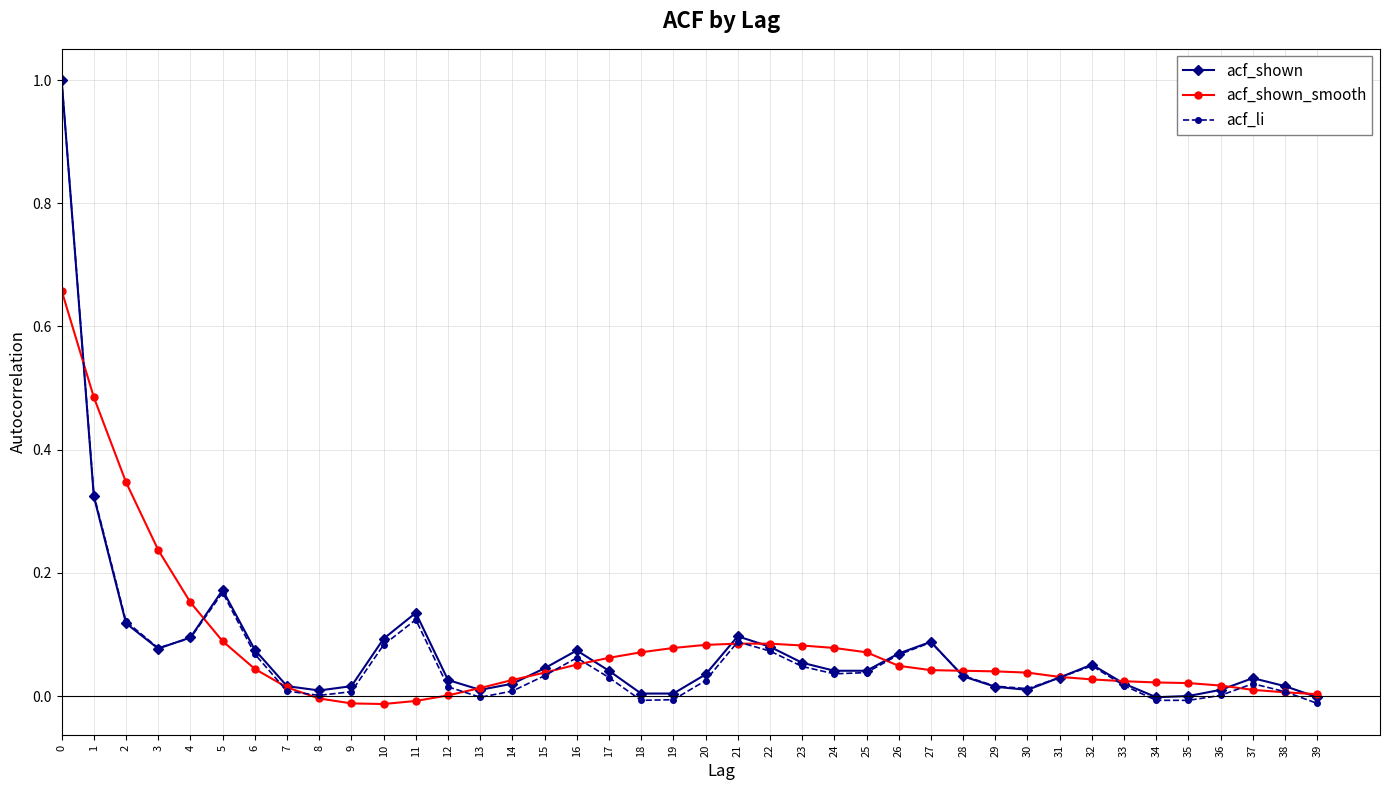

At which category does acf_li reach its first local peak?

5